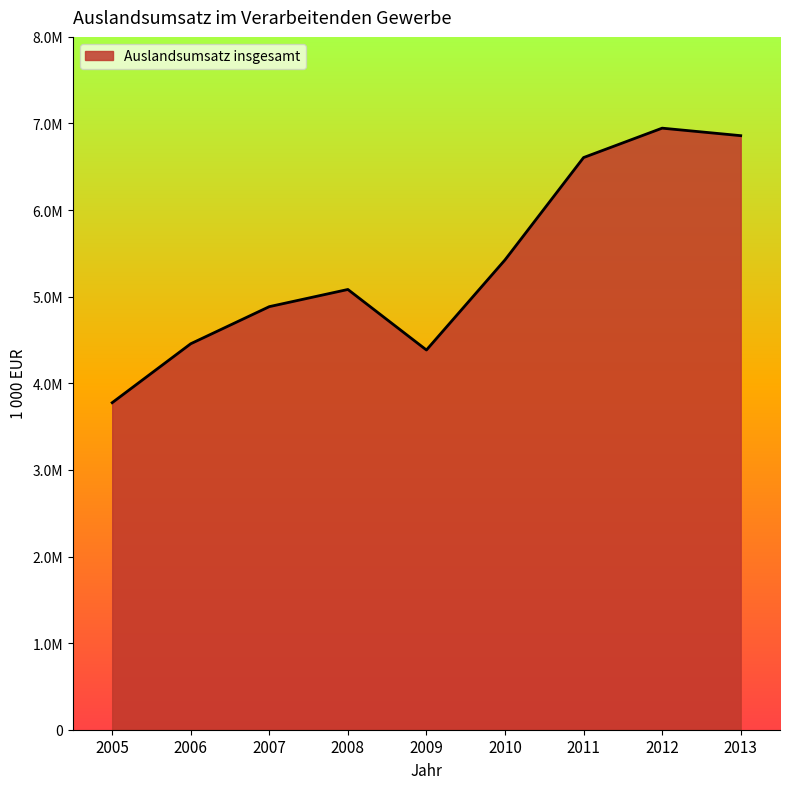

How many interior local peaks (higher than both neighbors) does the data have?

2